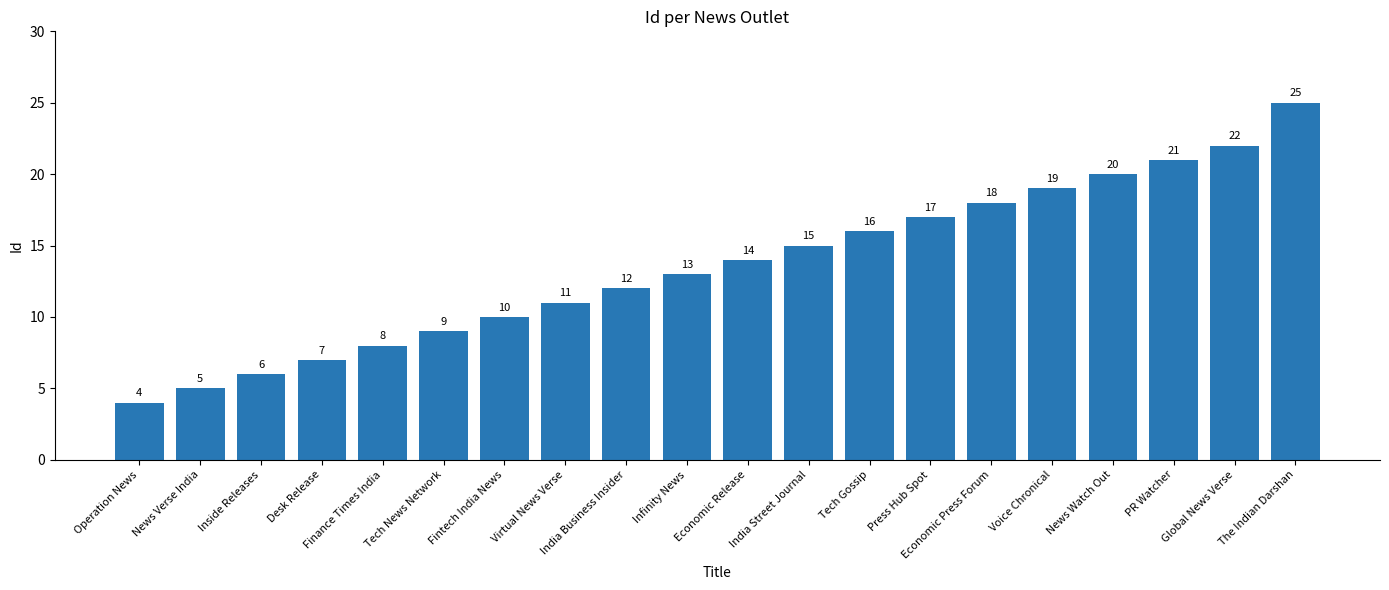

Between Desk Release and Press Hub Spot, which is larger?

Press Hub Spot